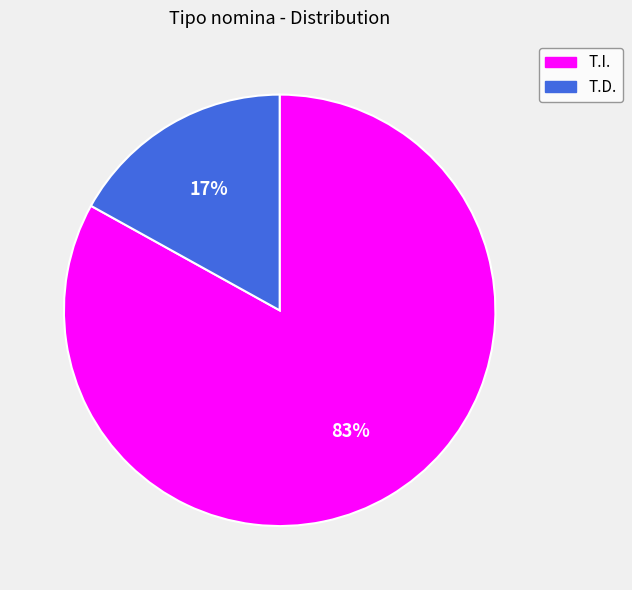

True or false: T.D. accounts for 17% of the total.

True